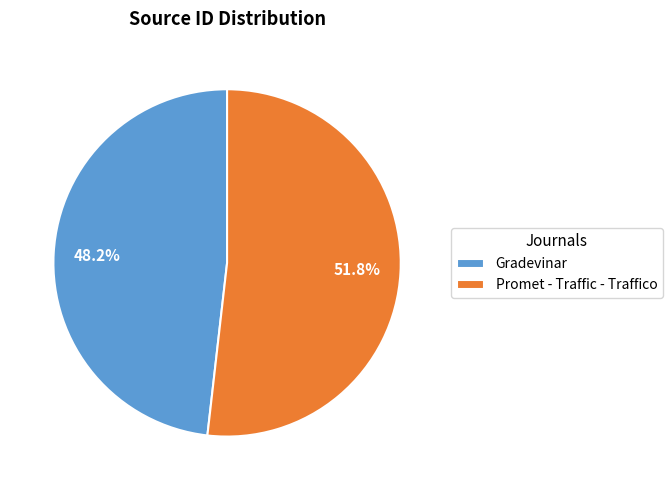

Approximately how many times larger is the value at Gradevinar compared to Promet - Traffic - Traffico?

0.9